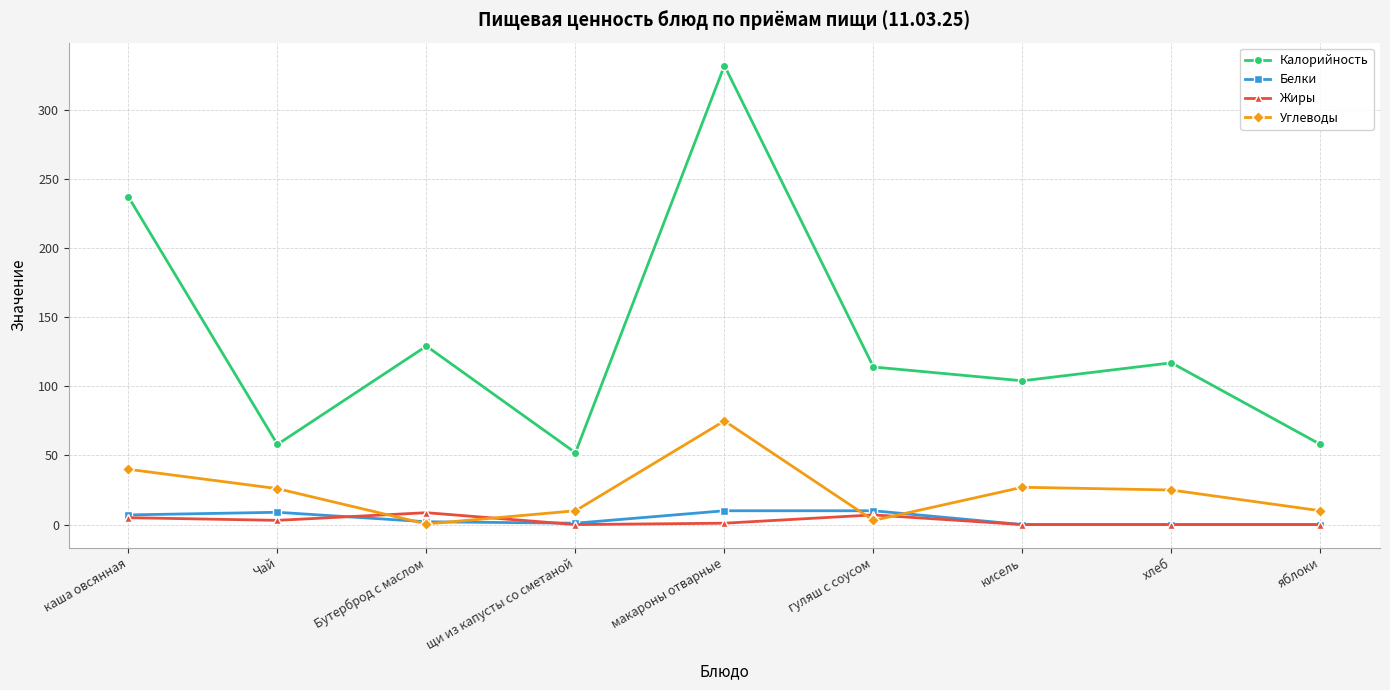

In Калорийность, how many points are higher than both neighbors (excluding endpoints)?

3